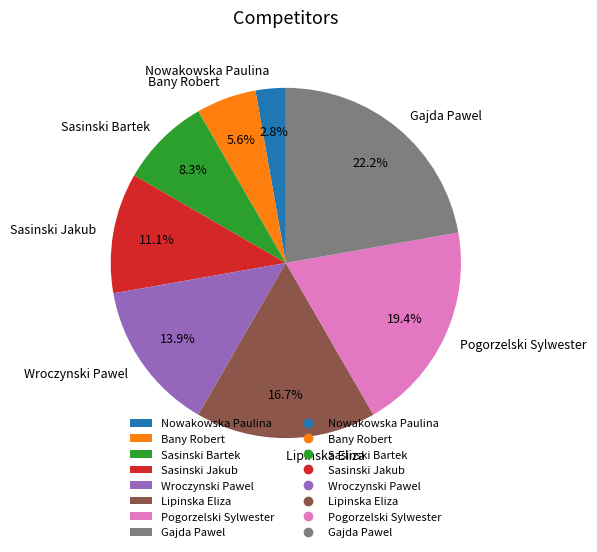

Is there a majority slice in this chart?

No